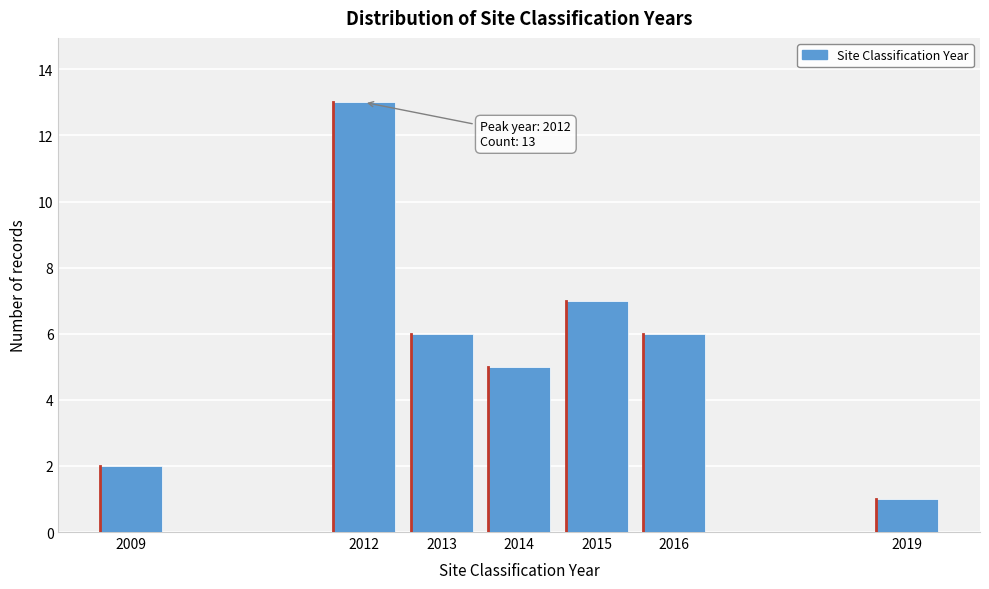

Reading right to left, transcribe all the data shown in this chart.

2019=1	2016=6	2015=7	2014=5	2013=6	2012=13	2009=2